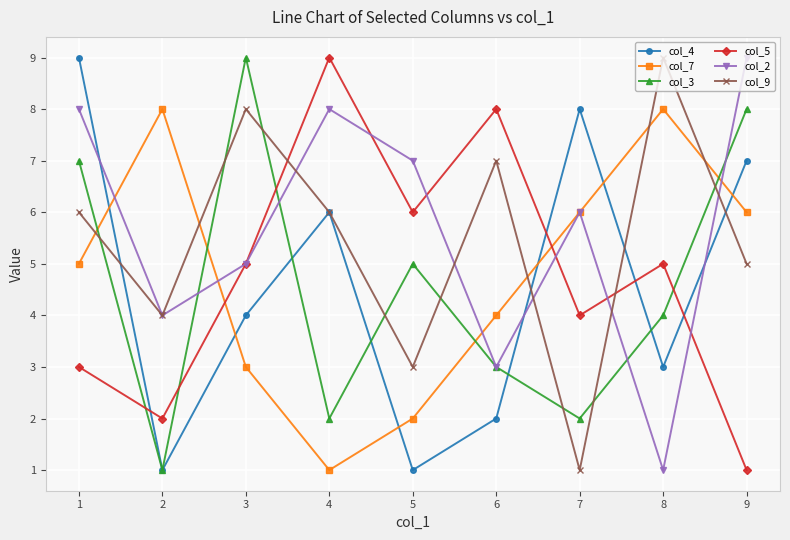

How many interior local peaks does the col_2 series have?

2